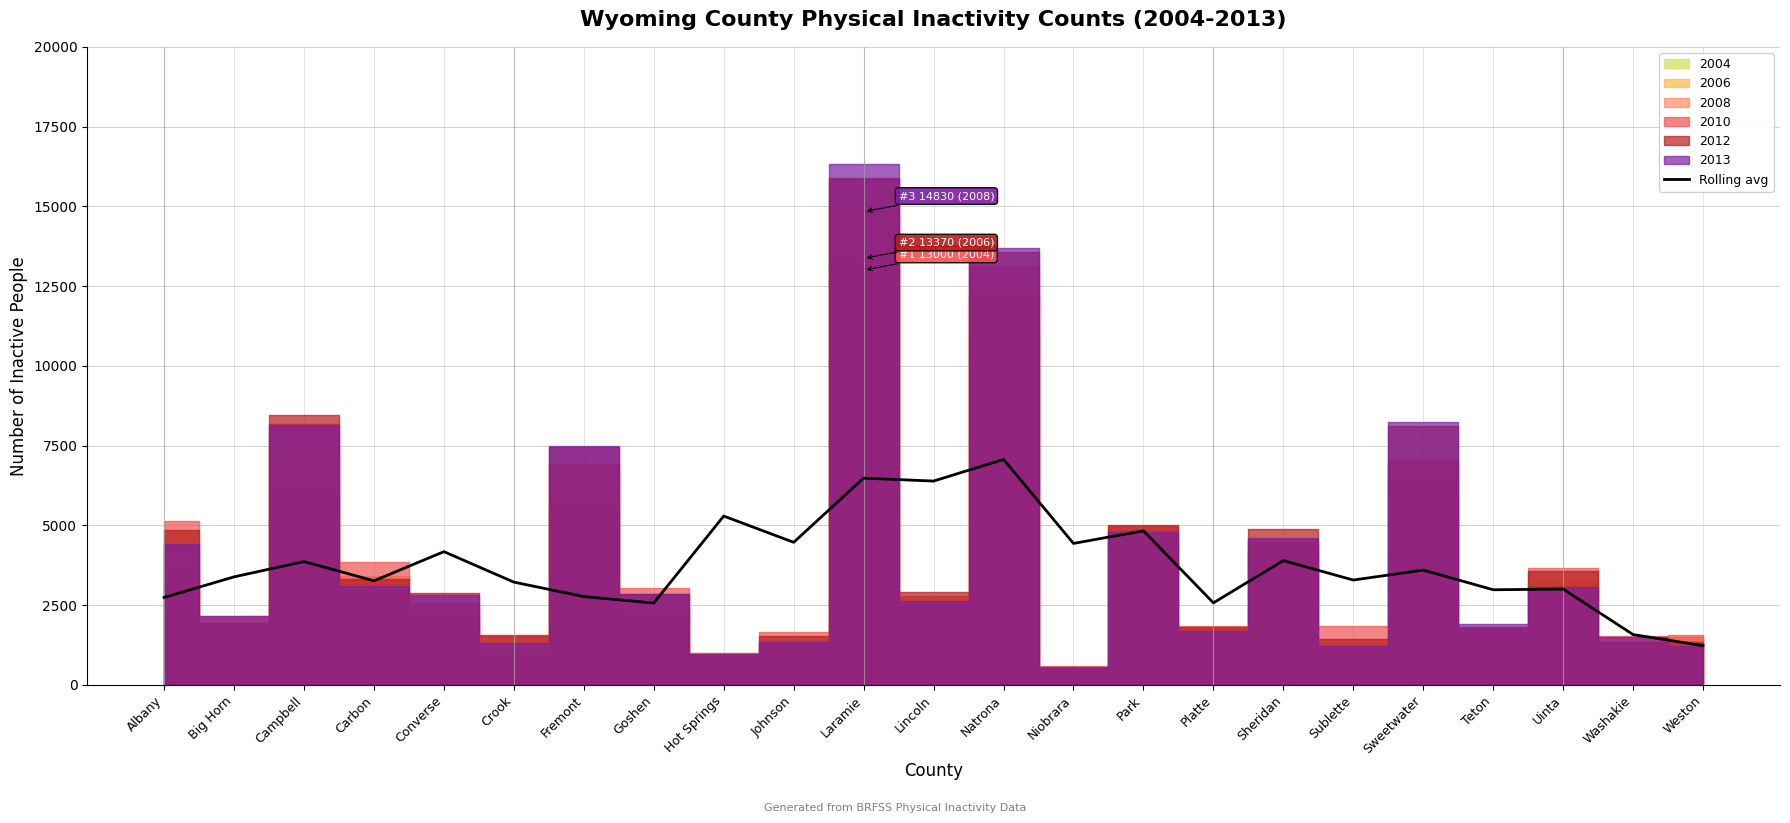

What is the sum of all values?

87122.8